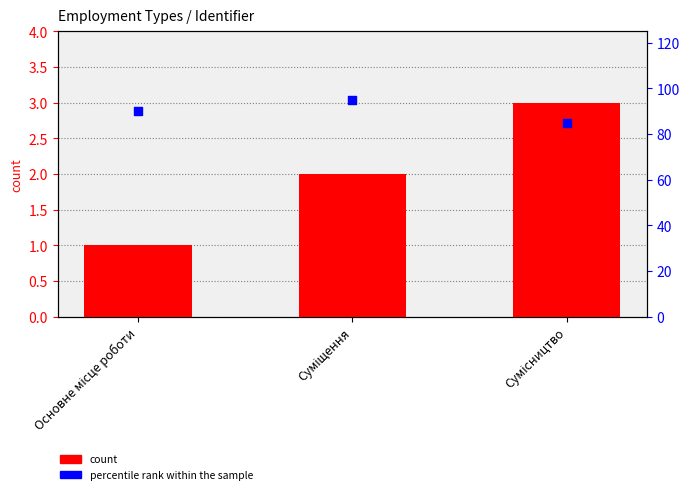

What are all the series names shown in the legend?

count, percentile rank within the sample